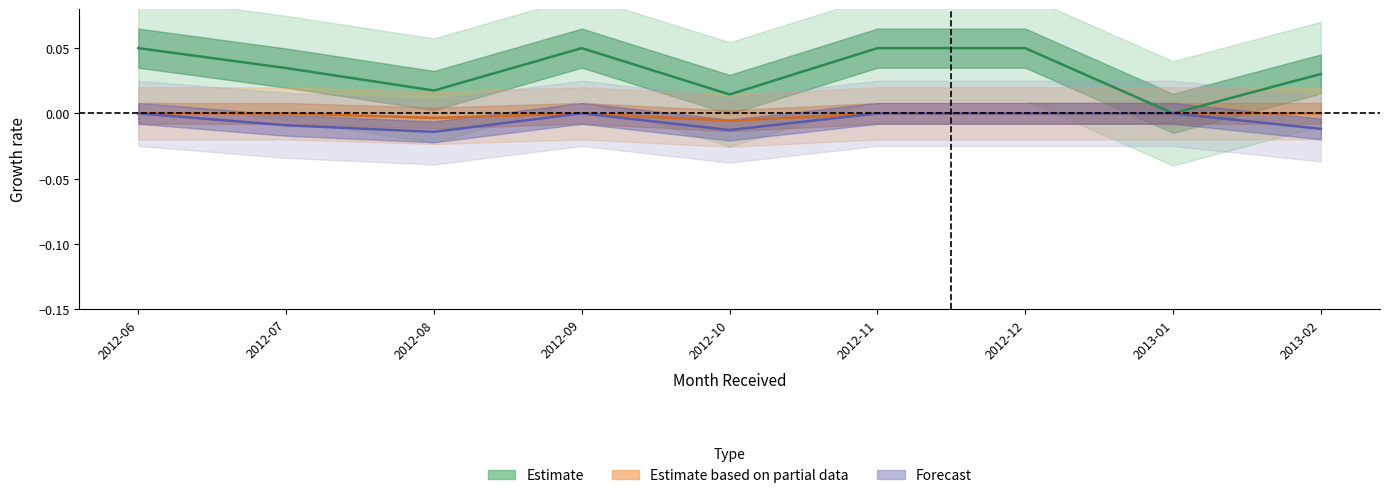

The Estimate based on partial data series shows -0.0 at 2012-07. True or false?

True